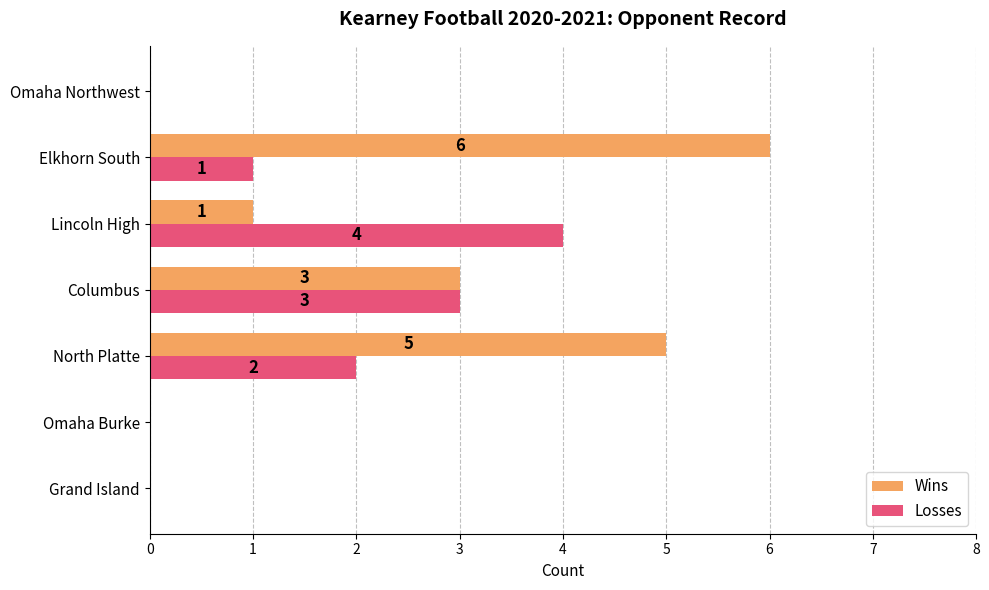

How many positive values does the Losses series have?

4